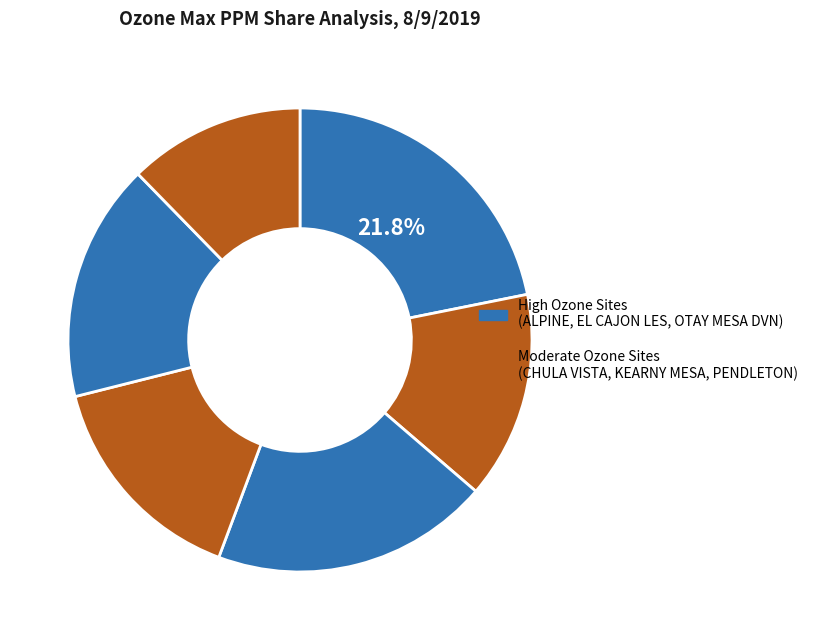

What is the largest slice in the pie chart?

KEARNY MESA